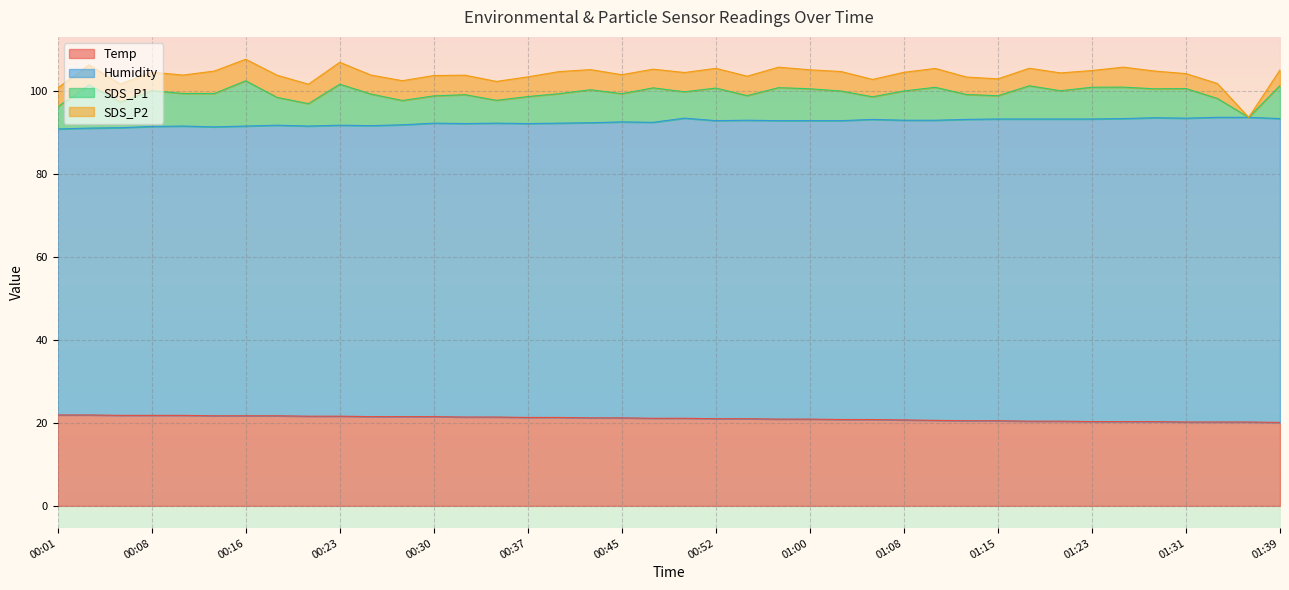

In Humidity, how many points are lower than both neighbors (excluding endpoints)?

9